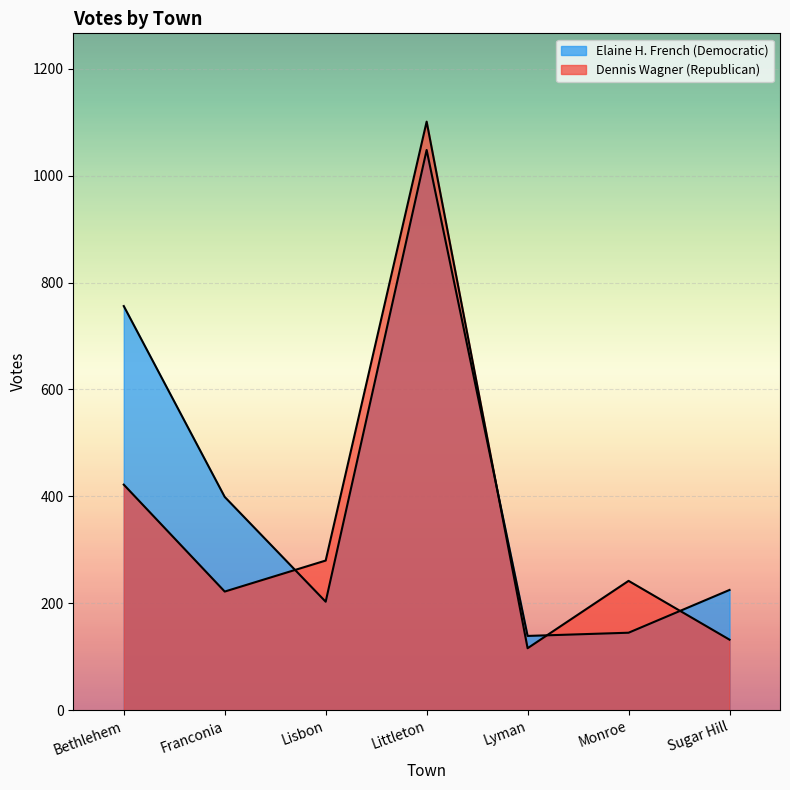

At Monroe, list the series in order from largest to smallest.

Dennis Wagner (Republican), Elaine H. French (Democratic)